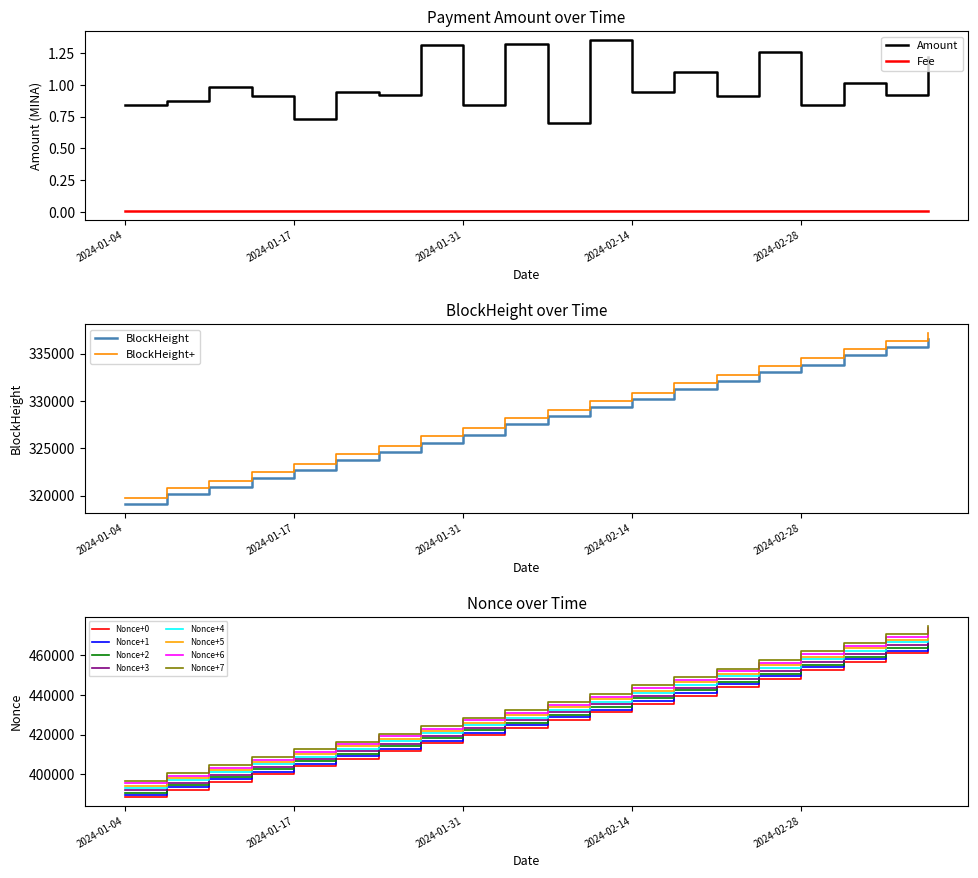

Rank the categories by value from highest to lowest.

2024-02-11, 2024-02-04, 2024-01-28, 2024-02-26, 2024-03-11, 2024-02-18, 2024-03-03, 2024-01-11, 2024-02-14, 2024-01-21, 2024-01-24, 2024-03-07, 2024-02-21, 2024-01-15, 2024-01-08, 2024-01-04, 2024-02-28, 2024-01-31, 2024-01-17, 2024-02-08